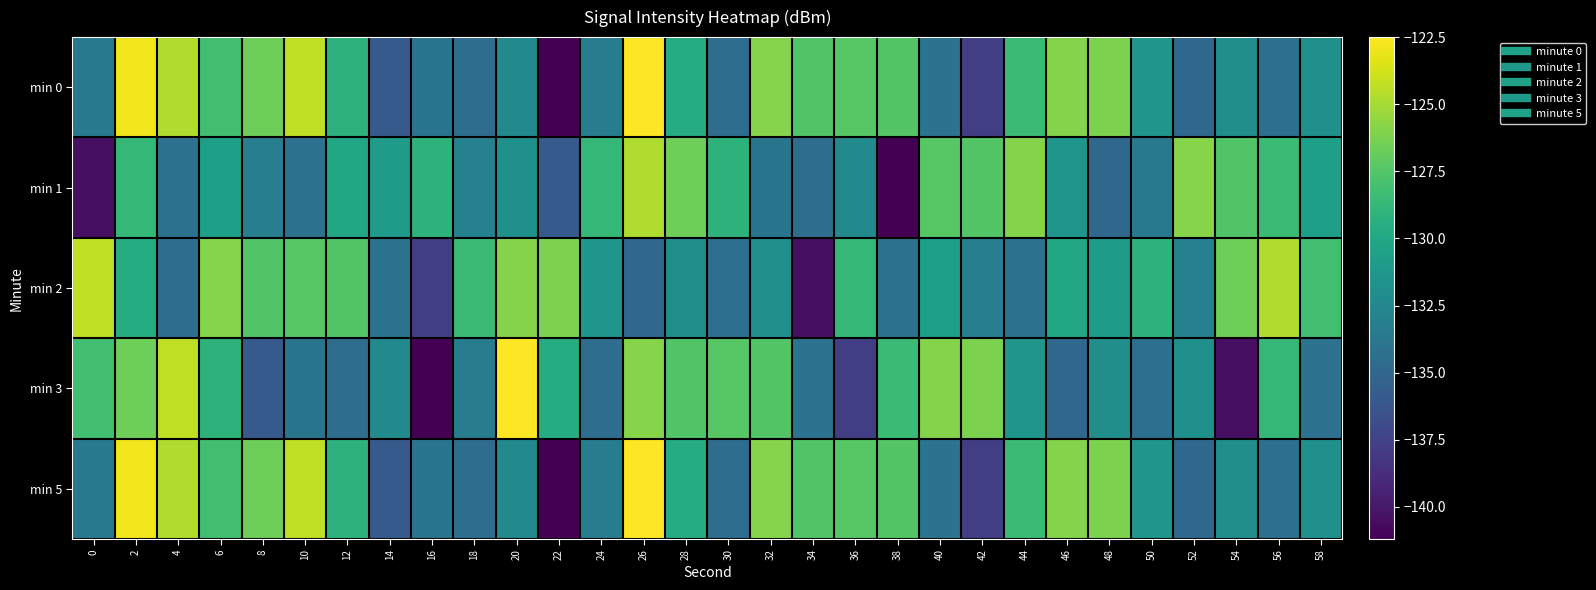

List the series in order of their peak value, highest first.

min 0, min 3, min 5, min 2, min 1